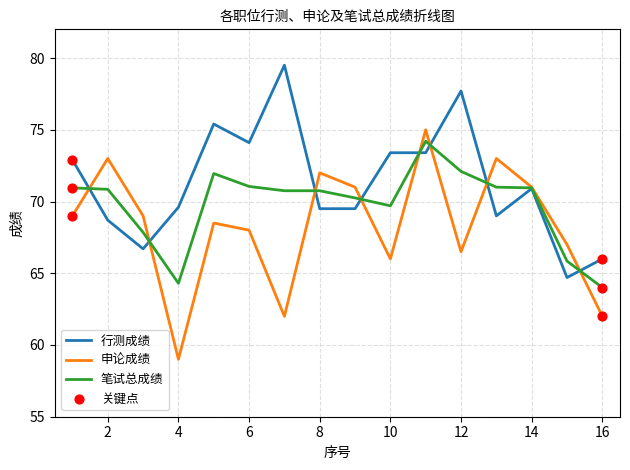

What is the lowest value of the 申论成绩 series?

59.0